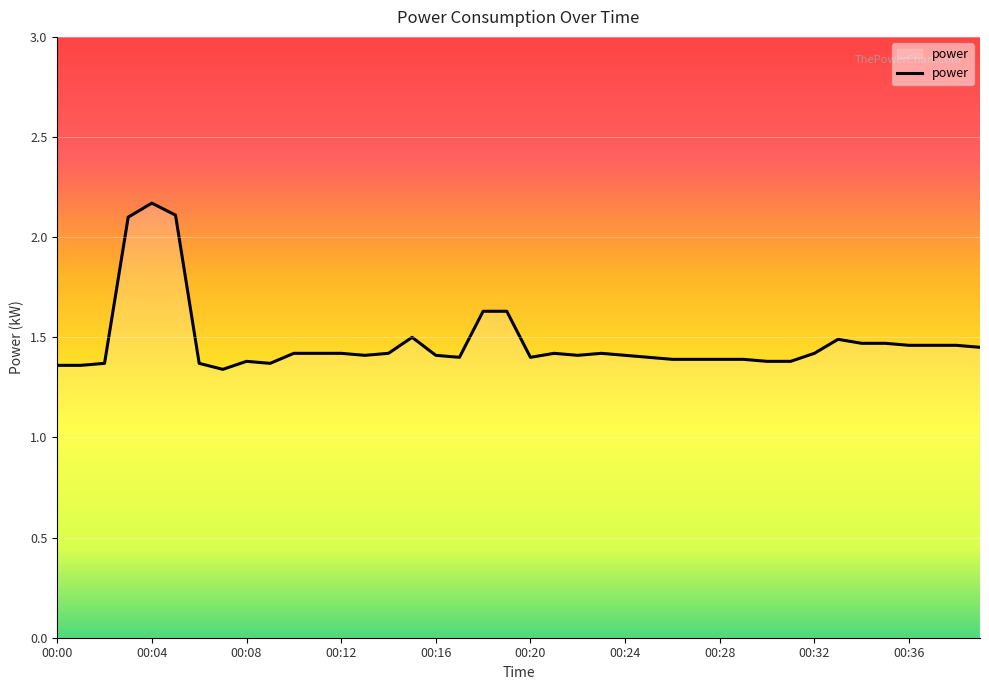

What is the difference between the maximum and minimum values?

0.8